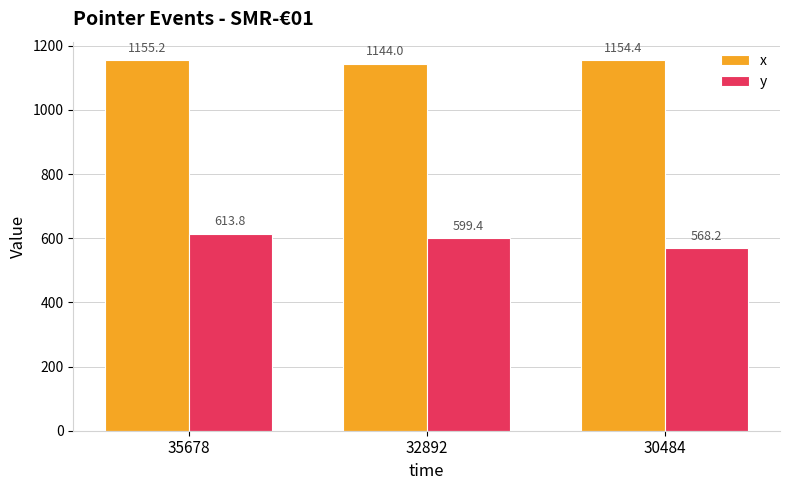

List the labels in order of y value, largest first.

35678, 32892, 30484